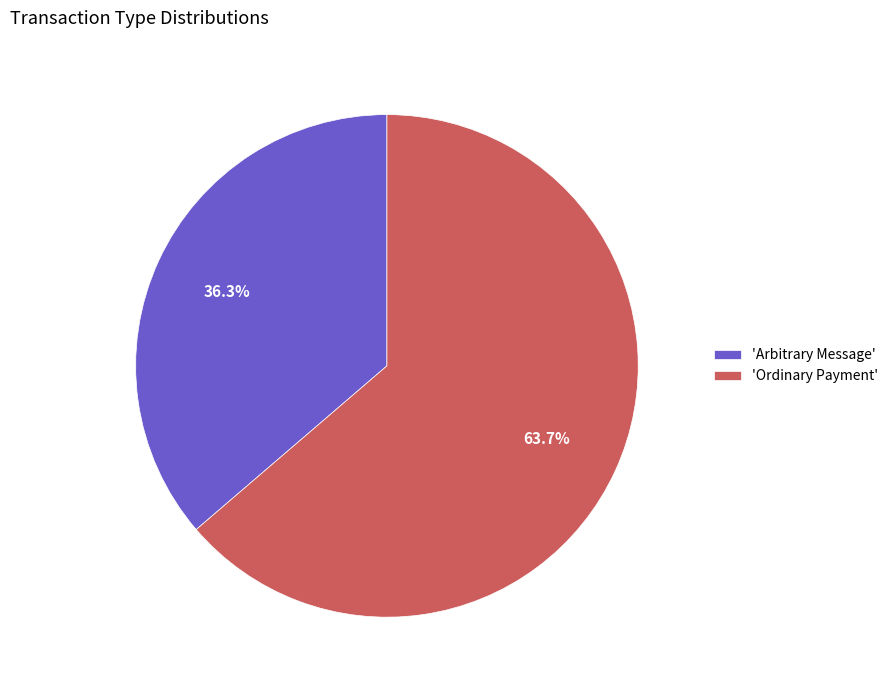

Rank the categories by value from lowest to highest.

'Arbitrary Message', 'Ordinary Payment'